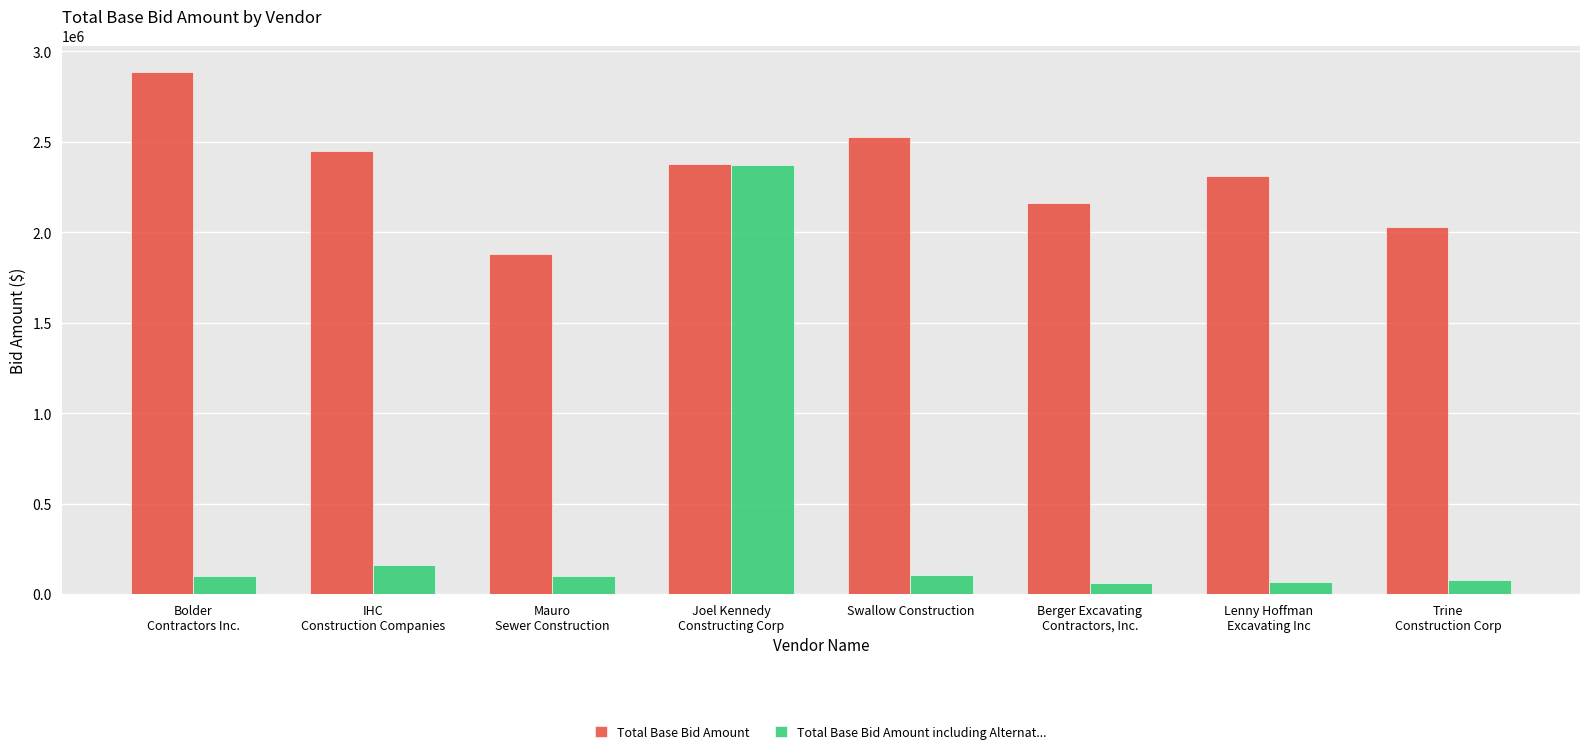

Rank the series by their average value, from highest to lowest.

Total Base Bid Amount, Total Base Bid Amount including Alternat...